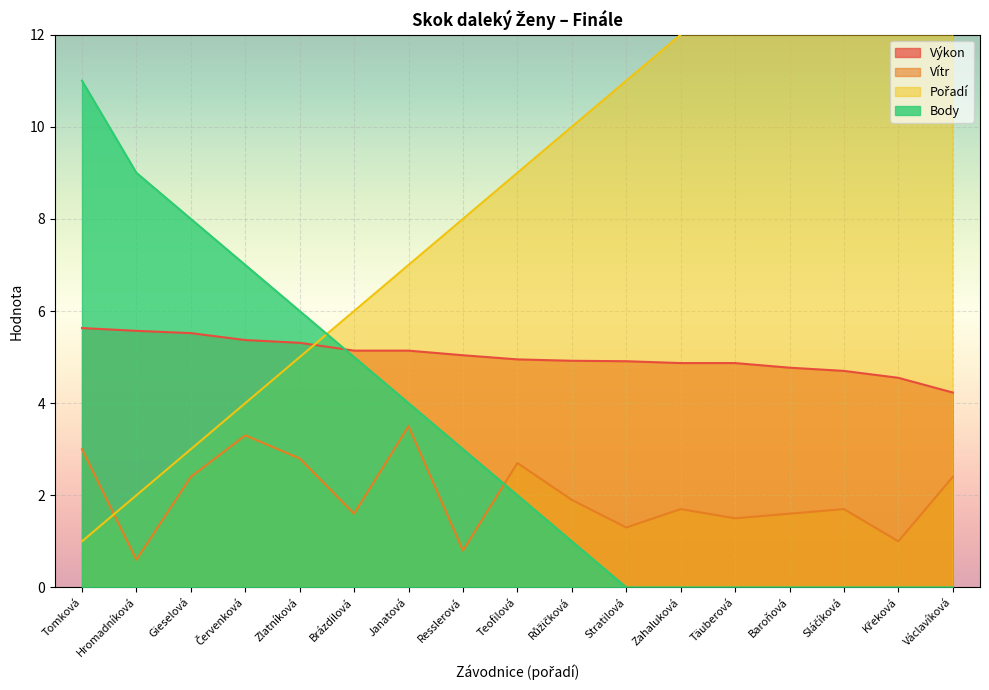

What are all the series names shown in the legend?

Výkon, Vítr, Pořadí, Body